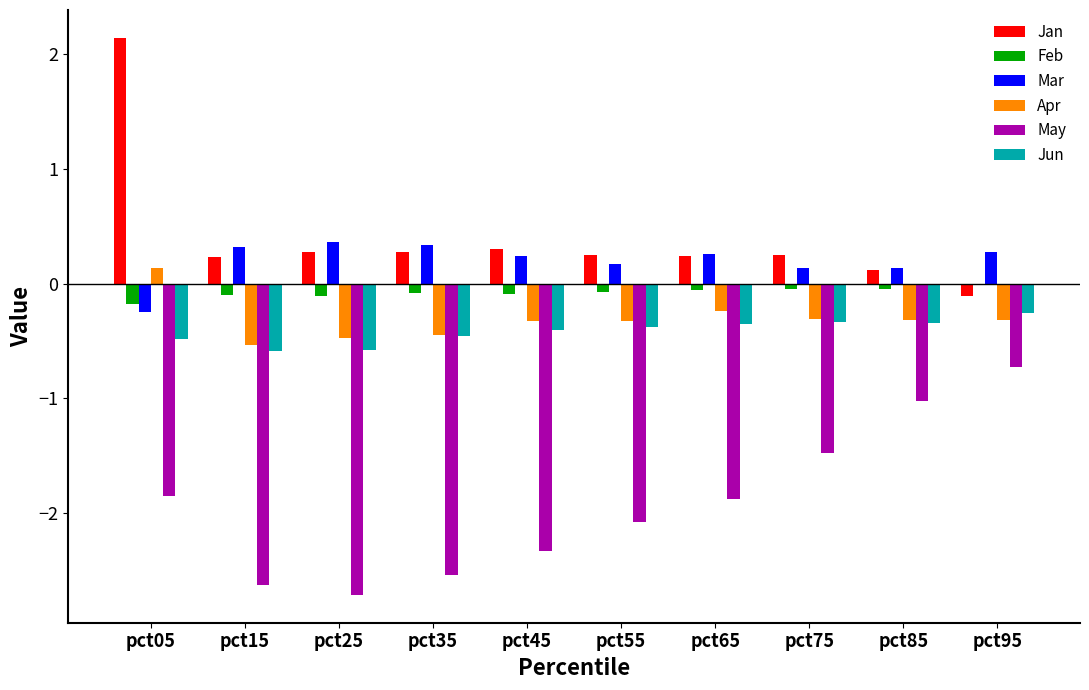

Between pct35 and pct95, which series saw the biggest shift?

May